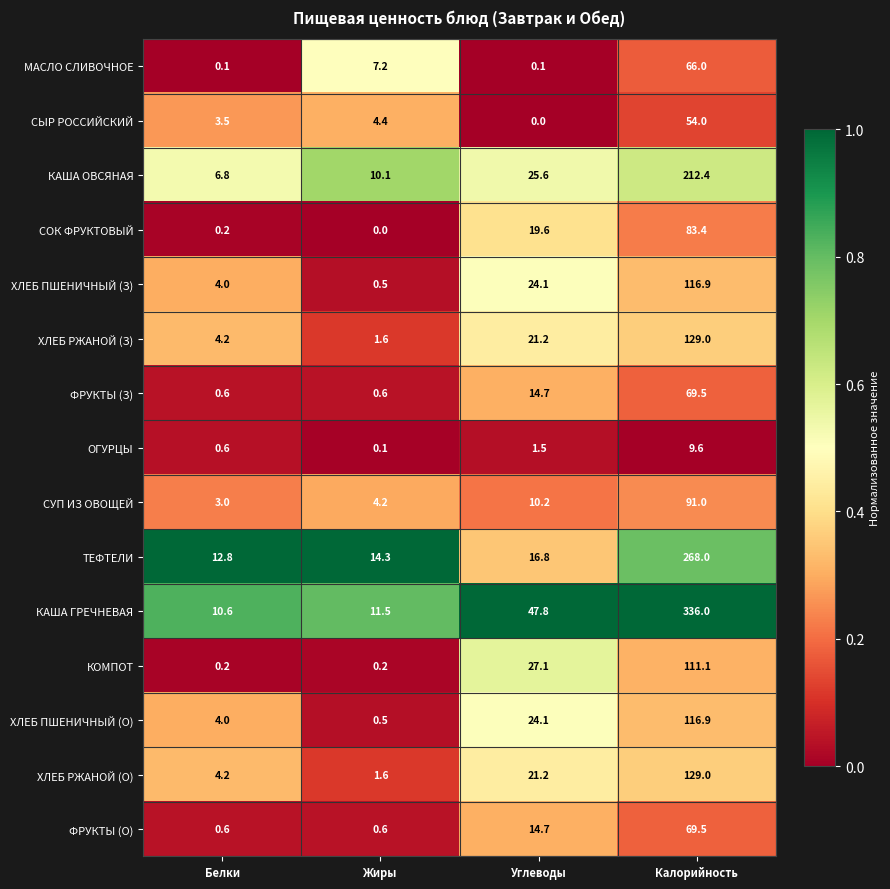

What is the difference between the highest and lowest values at Углеводы?

47.8